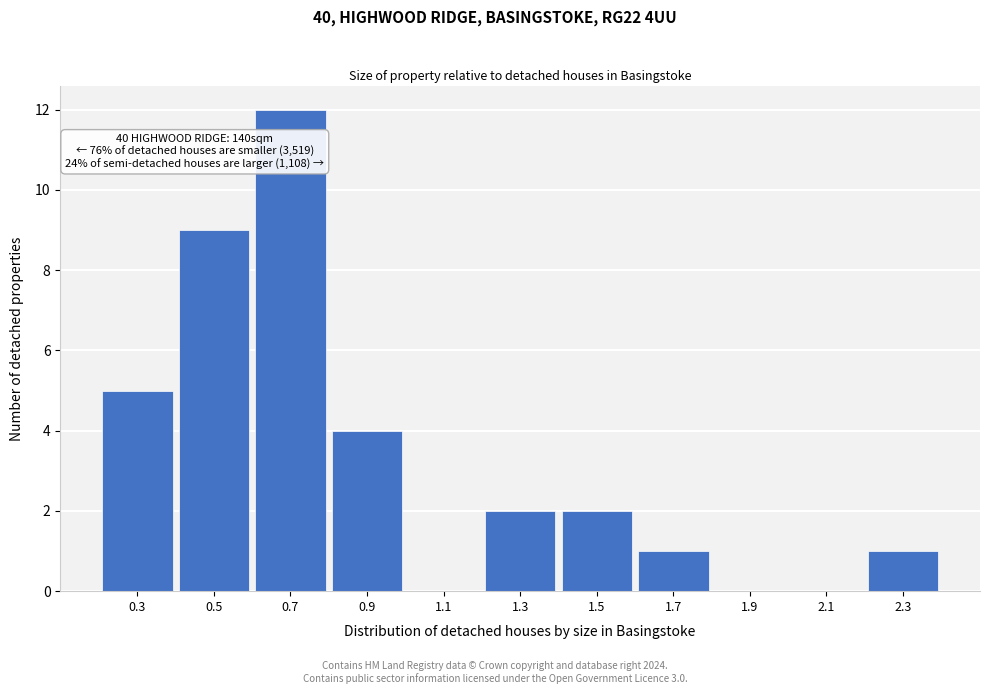

Reading right to left, list all the values displayed in this chart.

2.3=1	2.1=0	1.9=0	1.7=1	1.5=2	1.3=2	1.1=0	0.9=4	0.7=12	0.5=9	0.3=5